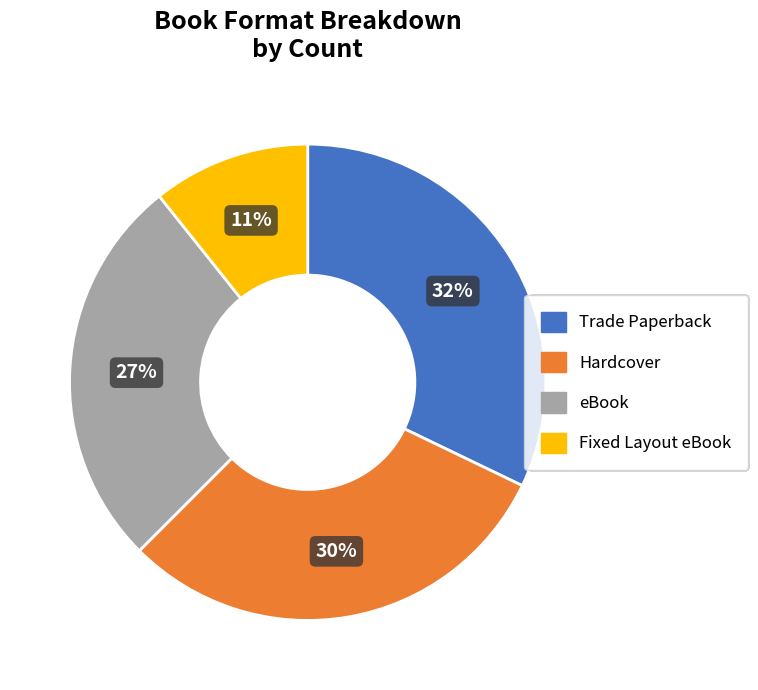

To the nearest percent, what is the difference between the Trade Paperback and eBook slice percentages?

5%